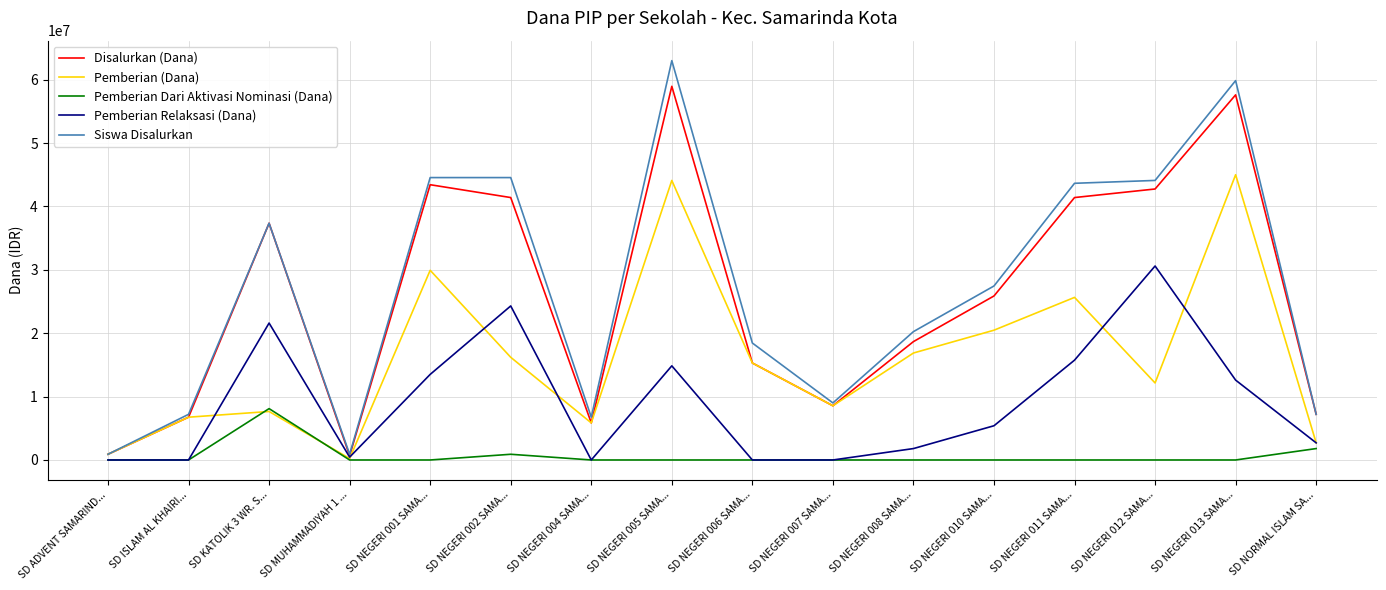

At which category is the sum across all series the highest?

SD NEGERI 005 SAMA...